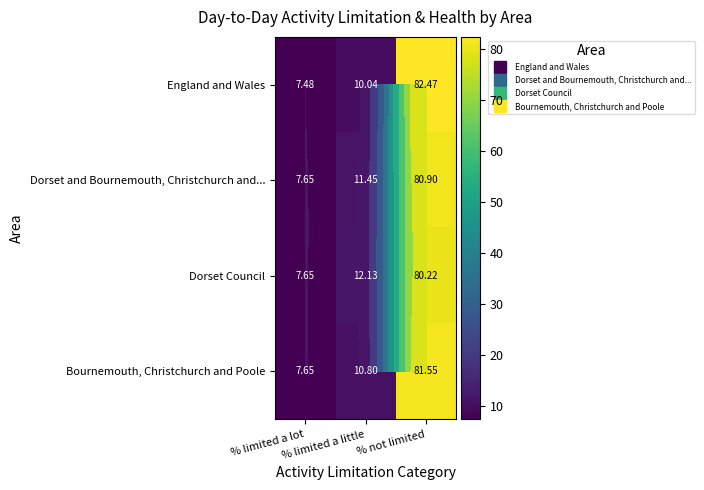

What is the average value of the Dorset Council series?

33.3